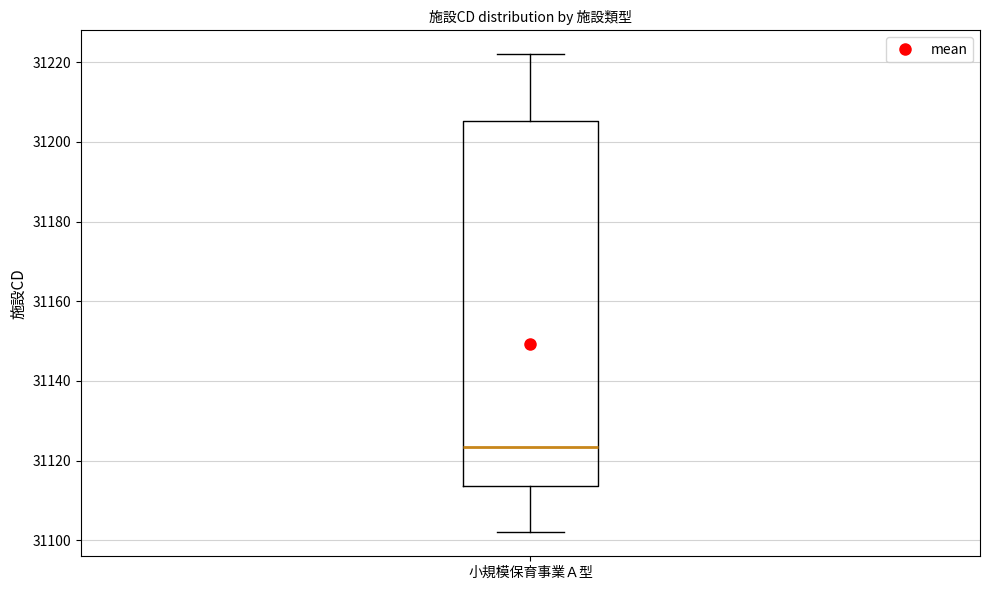

Where is the lower edge of the box for 小規模保育事業Ａ型 on the y-axis? The values are not printed on the chart, so give them approximately, as read against the axis.

31114